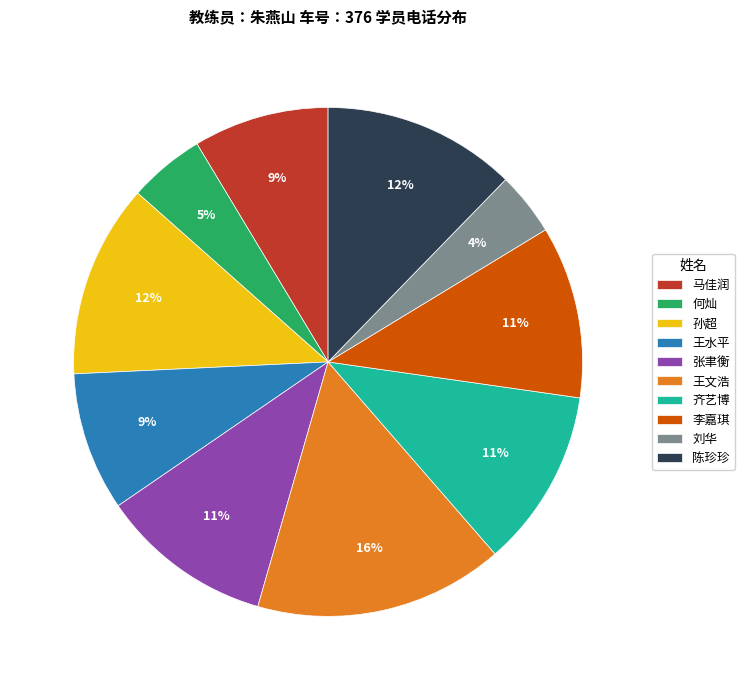

To the nearest percent, what is the difference between the largest and smallest slice percentages?

12%